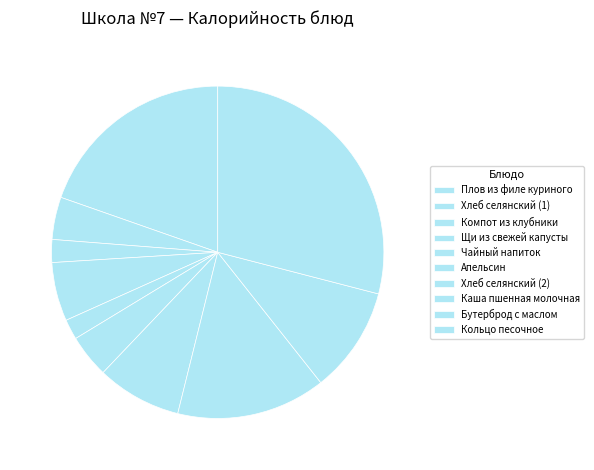

To the nearest percent, what is the average slice percentage?

10%